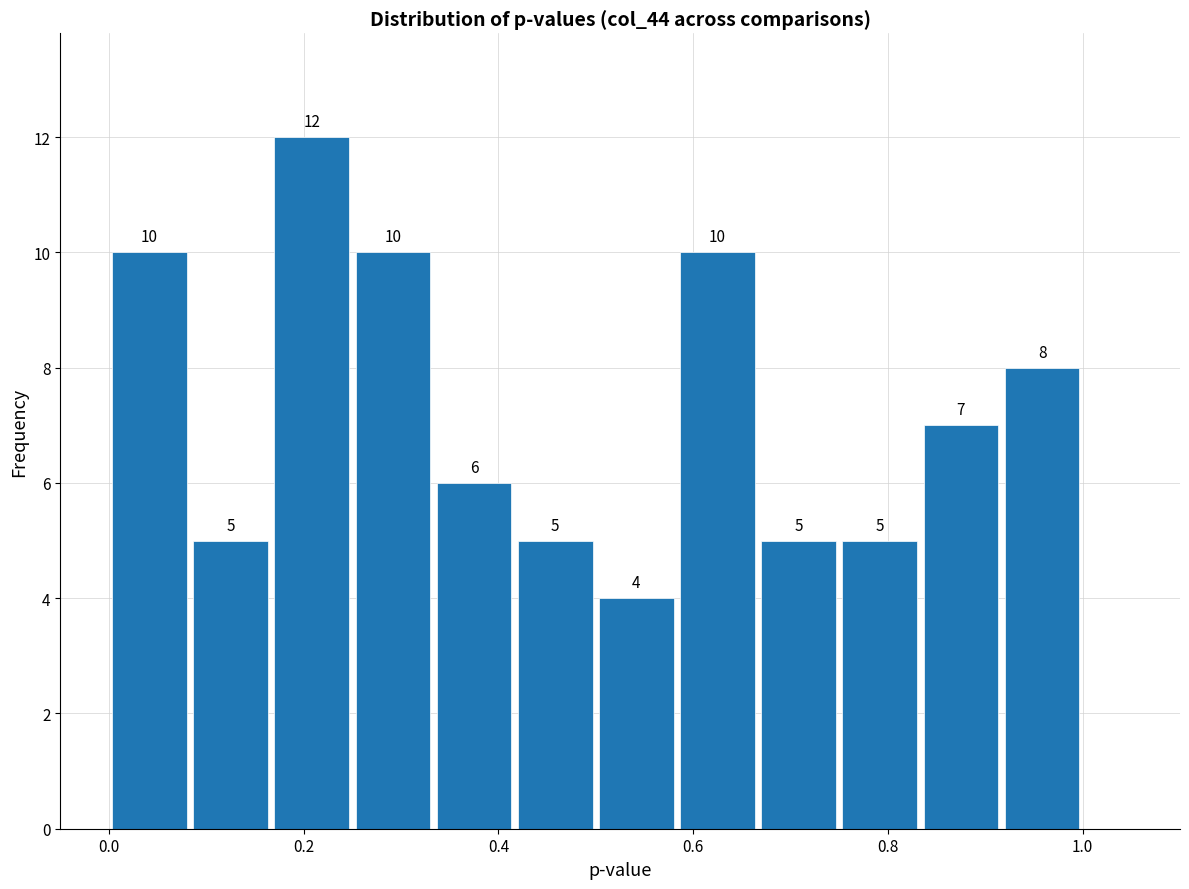

Reading left to right, list every bar in this chart as the range it spans on the x-axis followed by its height. The bar edges are not printed on the chart, so give them approximately, as read against the axis.

0.00 to 0.08: 10
0.08 to 0.16: 5
0.16 to 0.26: 12
0.26 to 0.34: 10
0.34 to 0.42: 6
0.42 to 0.50: 5
0.50 to 0.58: 4
0.58 to 0.66: 10
0.66 to 0.76: 5
0.76 to 0.84: 5
0.84 to 0.92: 7
0.92 to 1.00: 8